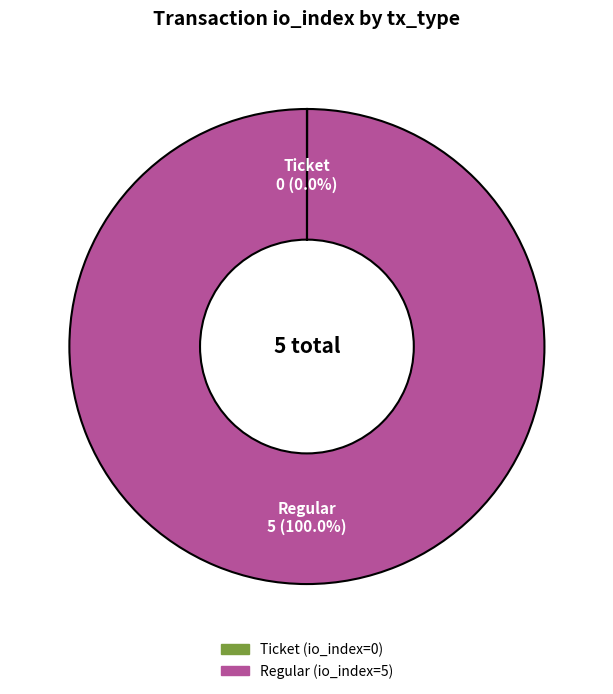

Which slice is the largest?

Regular